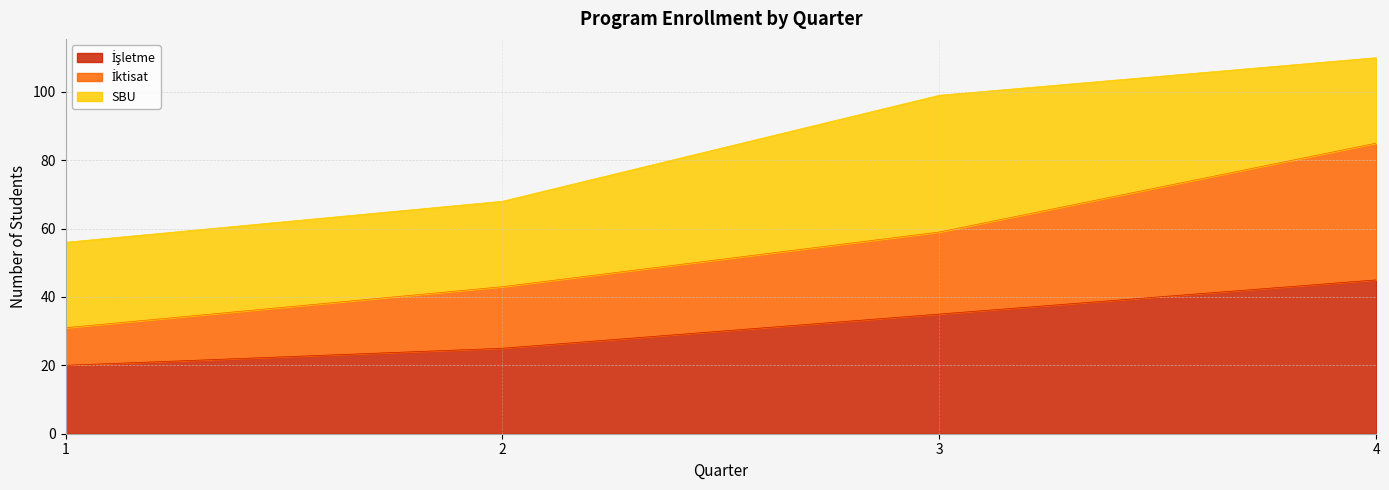

Which has a higher value, 1 or 3?

3